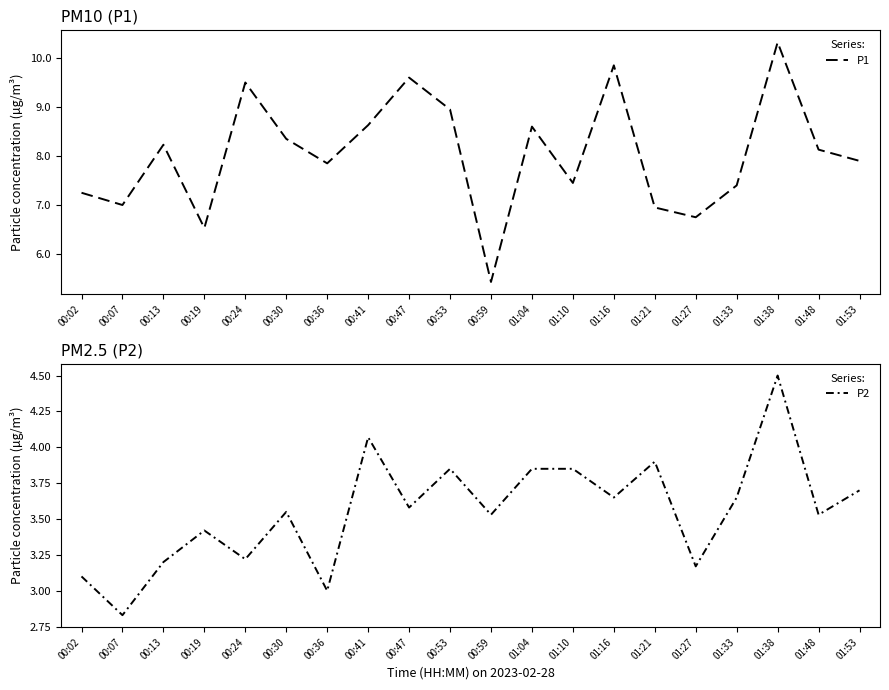

What is the difference between the second highest and second lowest values in the P2 series?

1.1